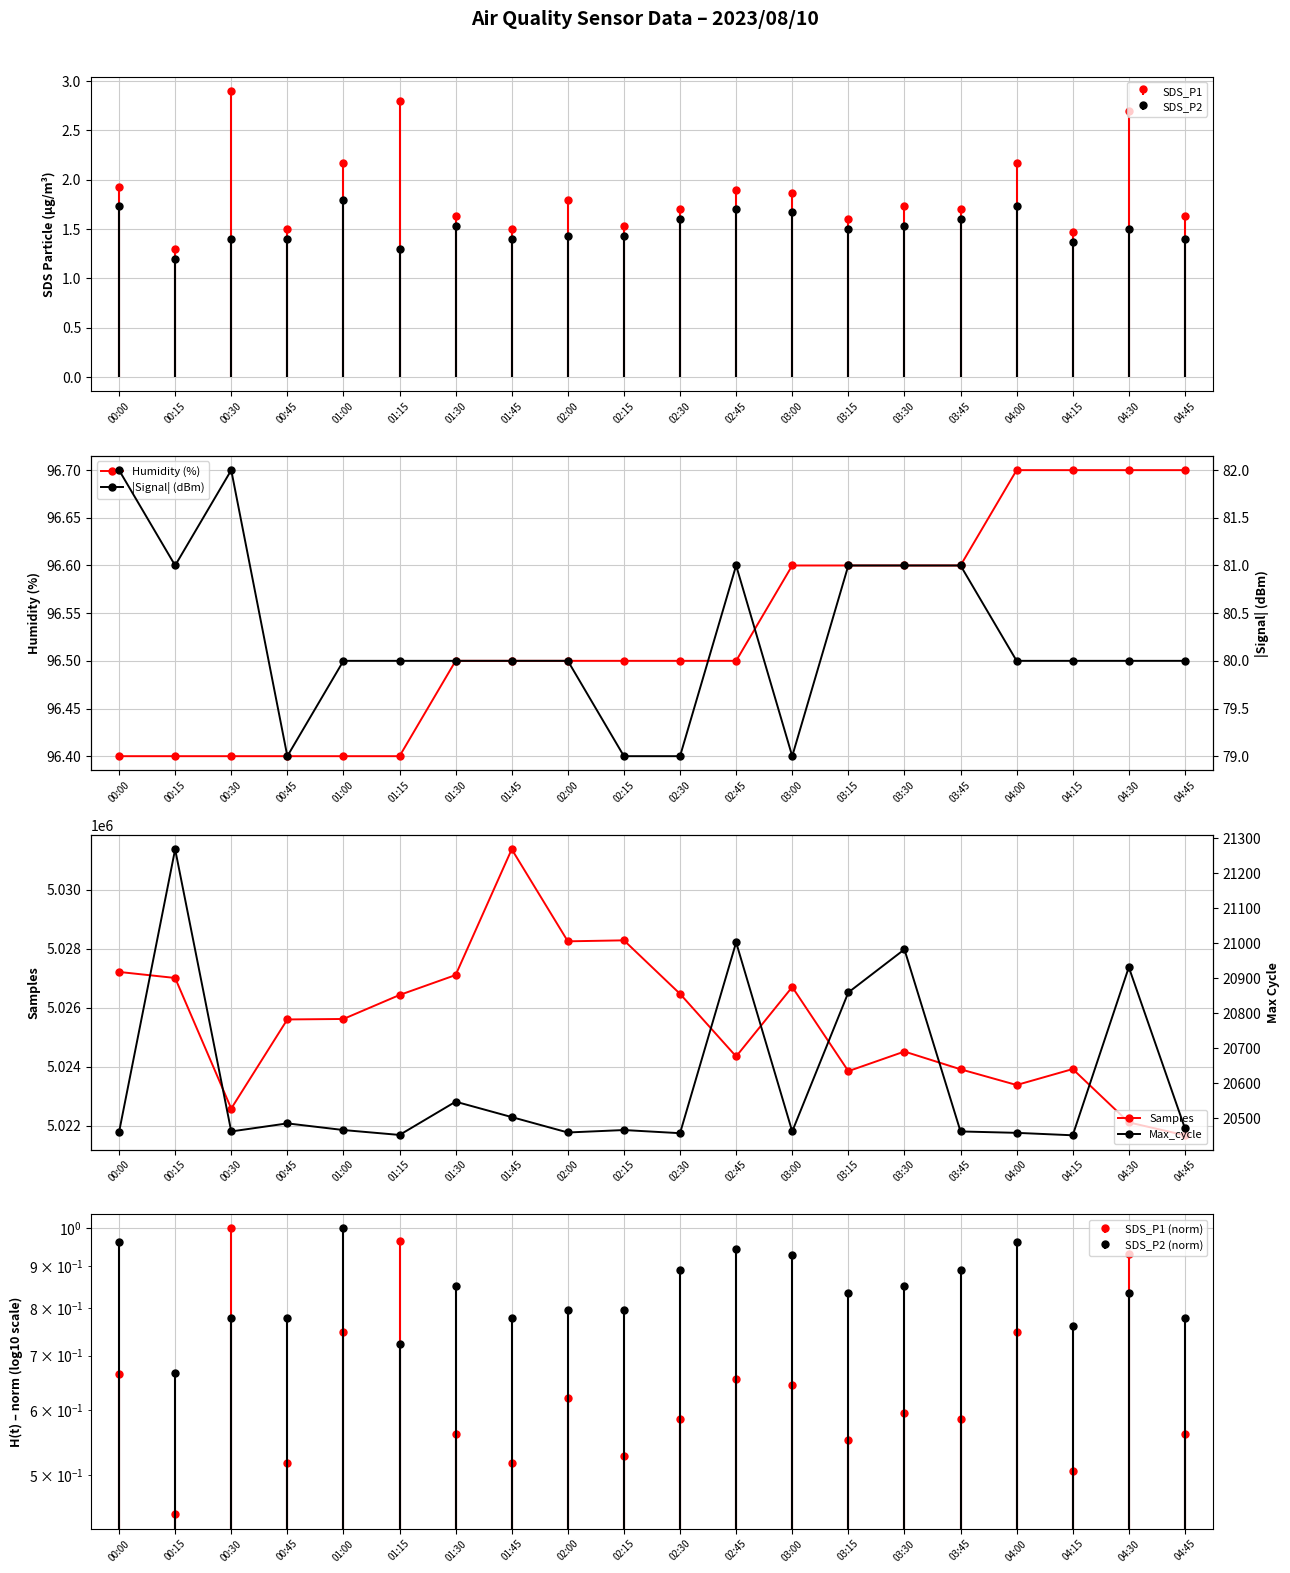

What is the minimum value shown in the chart?

79.0